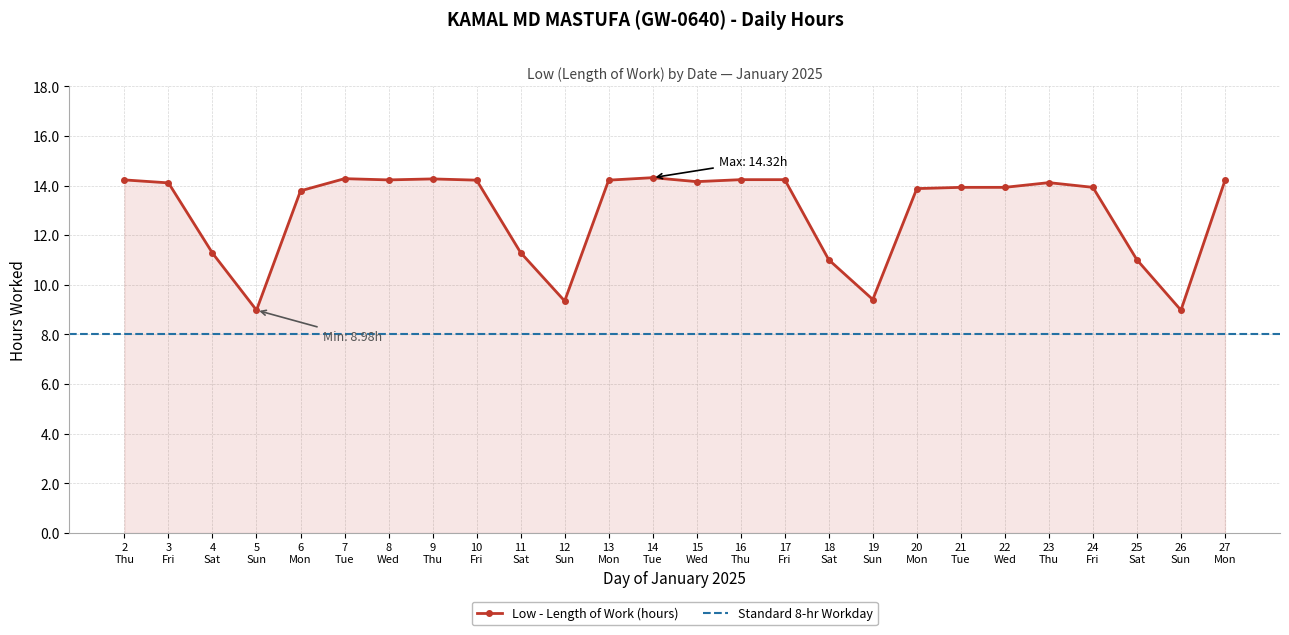

Reading right to left, list all the values displayed in this chart.

14.2	9.0	11.0	13.9	14.1	13.9	13.9	13.9	9.4	11.0	14.2	14.2	14.2	14.3	14.2	9.3	11.3	14.2	14.3	14.2	14.3	13.8	9.0	11.3	14.1	14.2